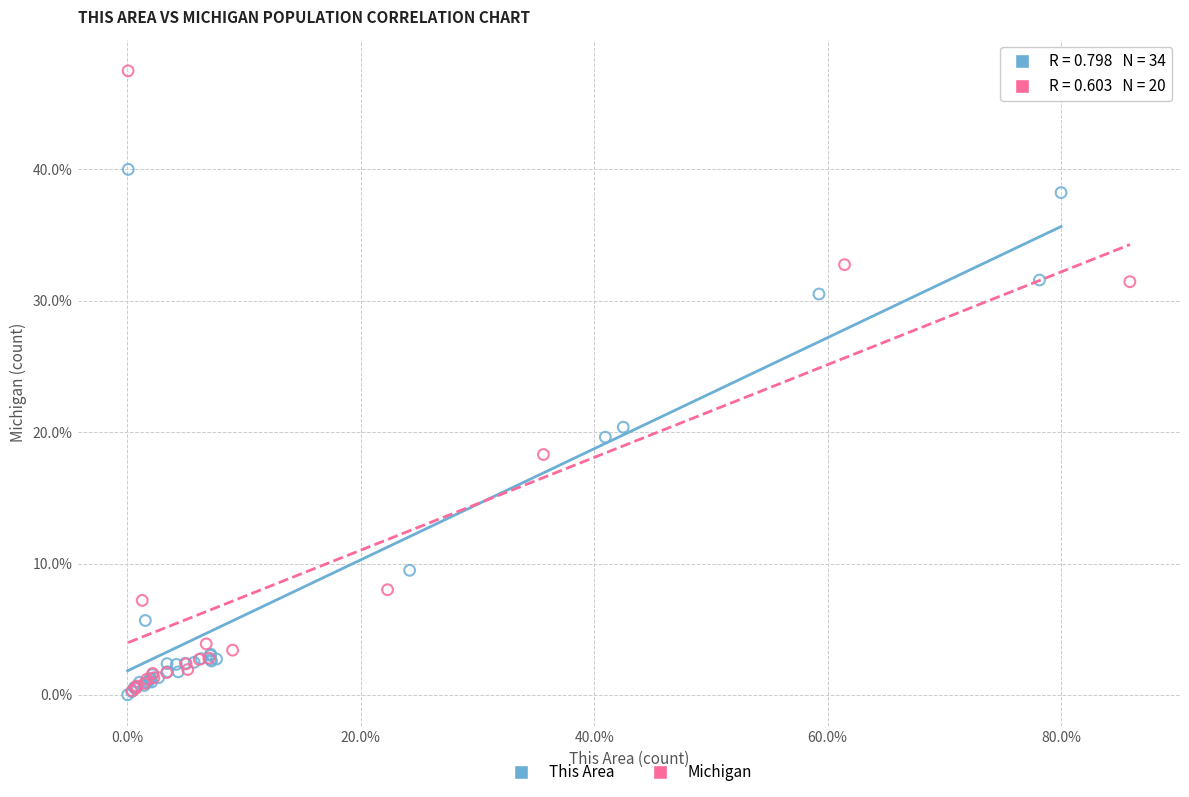

Which series has the largest Y range (max minus min)?

Michigan